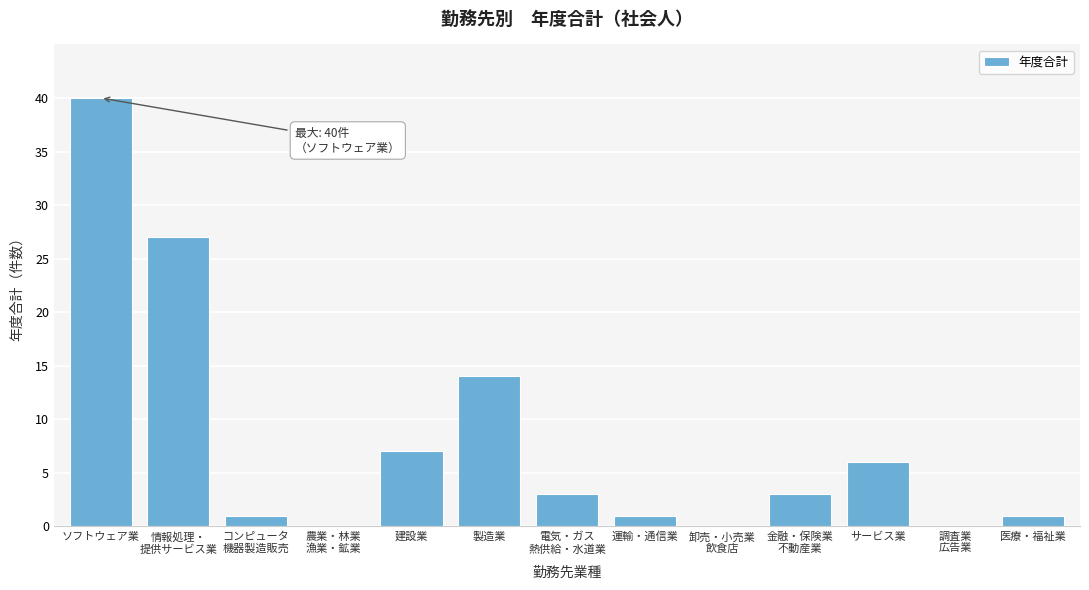

What is the approximate value at 建設業?

7